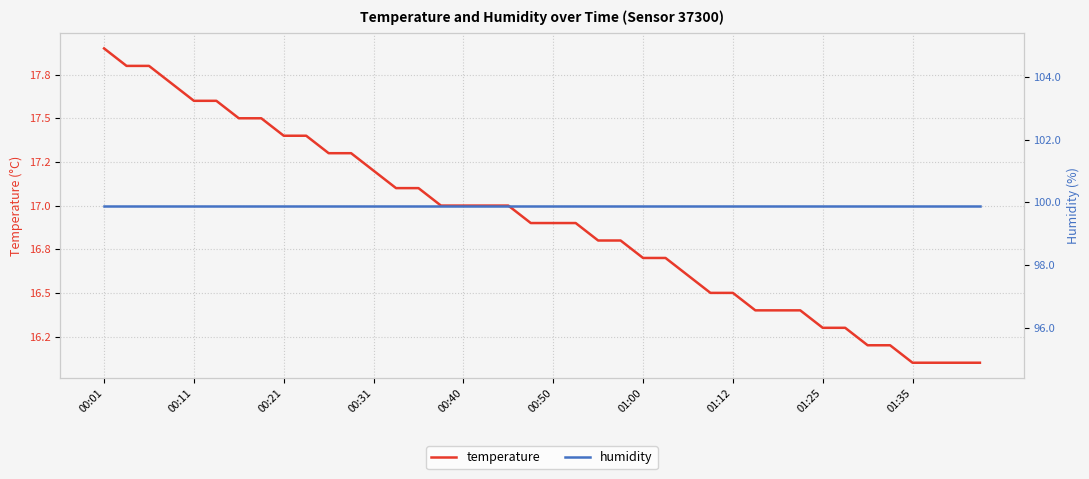

The humidity series shows 171.6 at 22. True or false?

False